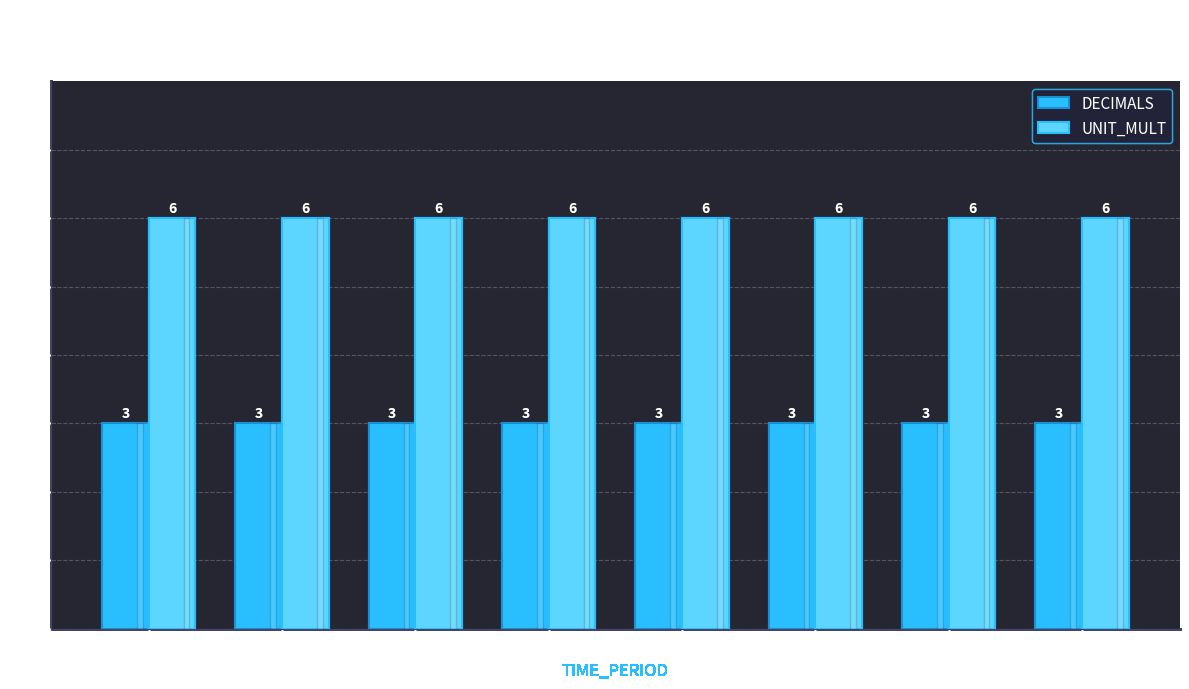

Reading left to right, transcribe all the data shown in this chart.

DECIMALS: 3	3	3	3	3	3	3	3
UNIT_MULT: 6	6	6	6	6	6	6	6